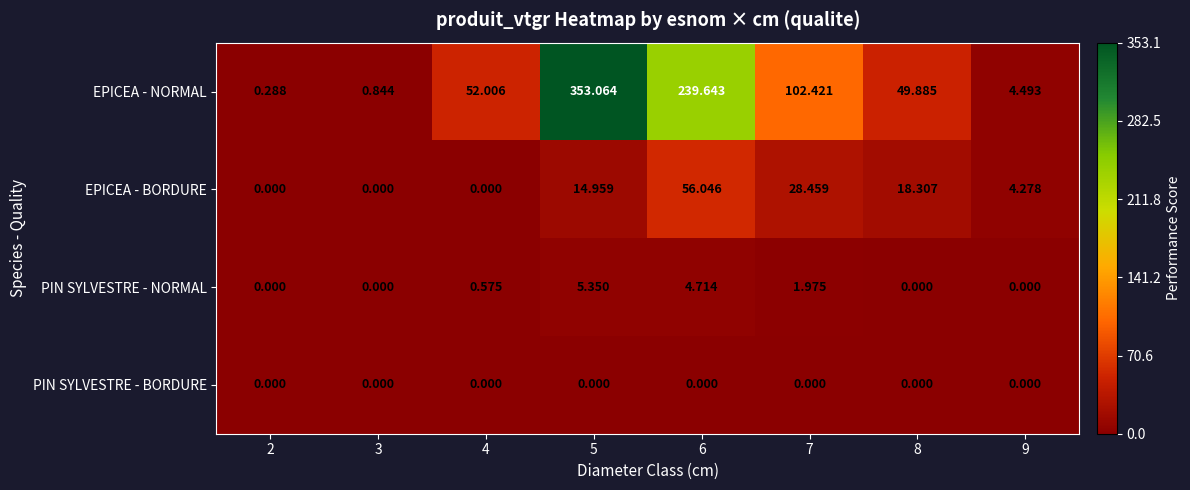

How many values in the PIN SYLVESTRE - NORMAL series exceed 0?

4